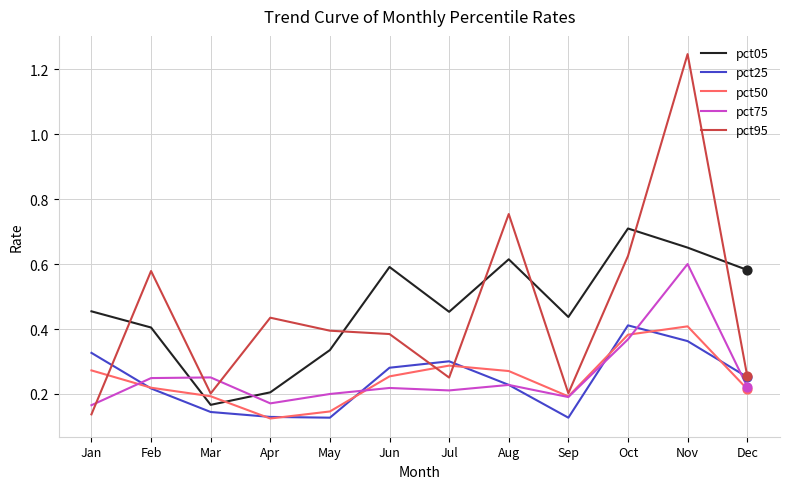

At how many categories does at least one series exceed 0?

12